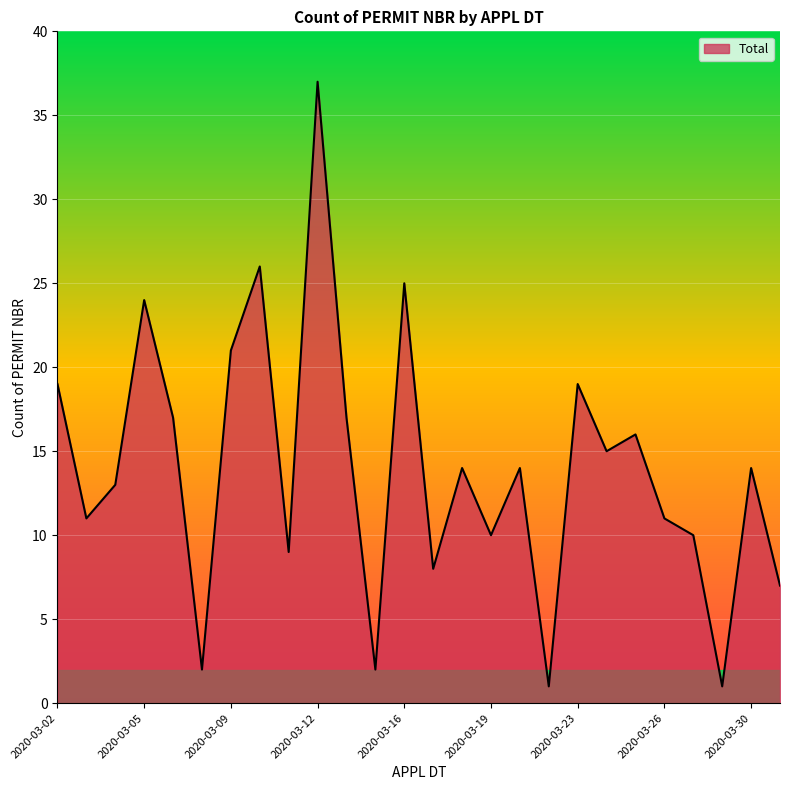

What is the smallest value displayed?

1